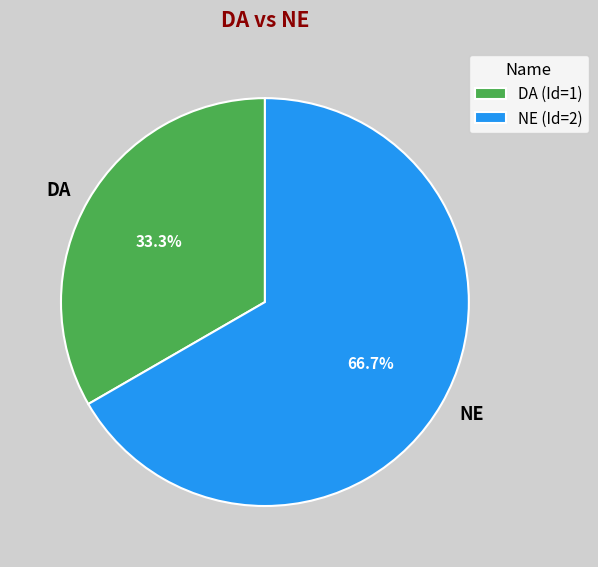

How many segments does this pie chart have?

2